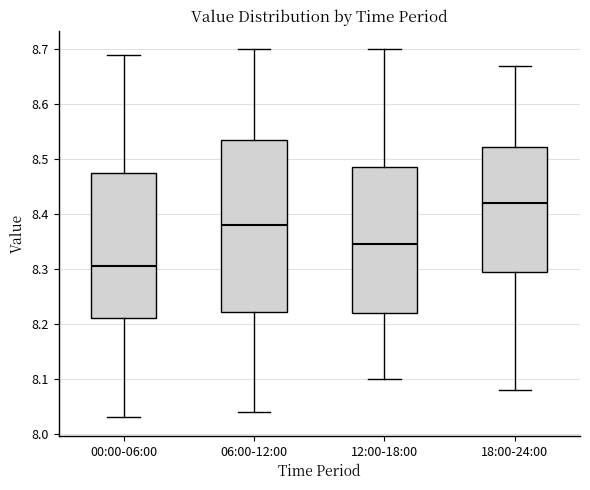

Reading left to right, read every box against the y-axis: the position of its median line, the range the box covers, and the ends of its whiskers. The values are not printed on the chart, so give them approximately, as read against the axis.

00:00-06:00: median 8.31, box 8.21 to 8.48, whiskers 8.03 to 8.69
06:00-12:00: median 8.38, box 8.22 to 8.54, whiskers 8.04 to 8.70
12:00-18:00: median 8.35, box 8.22 to 8.49, whiskers 8.10 to 8.70
18:00-24:00: median 8.42, box 8.30 to 8.52, whiskers 8.08 to 8.67